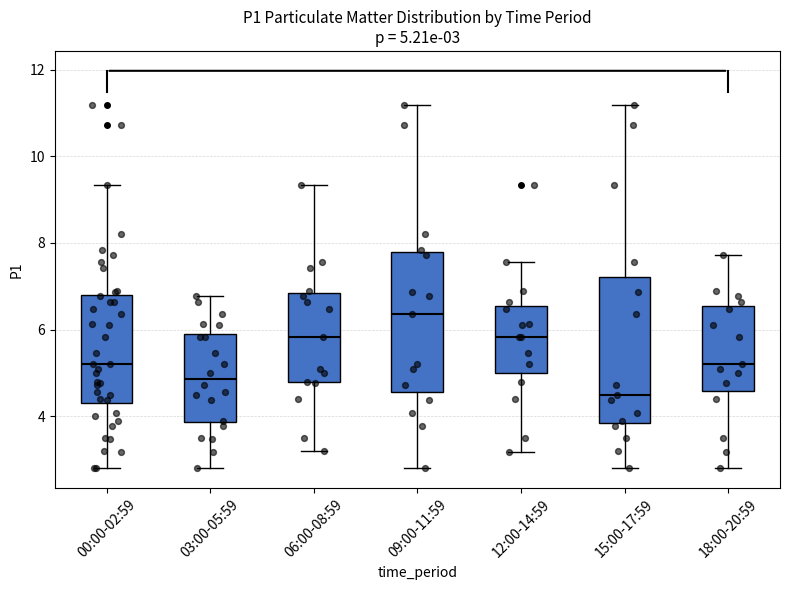

Which box has the lowest median line?

15:00-17:59